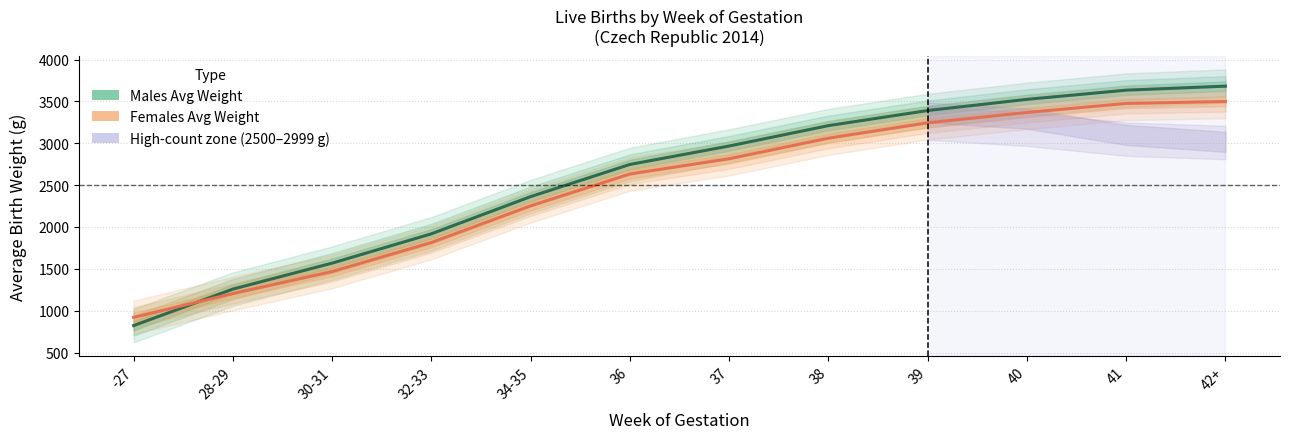

How many data points does each series have?

12